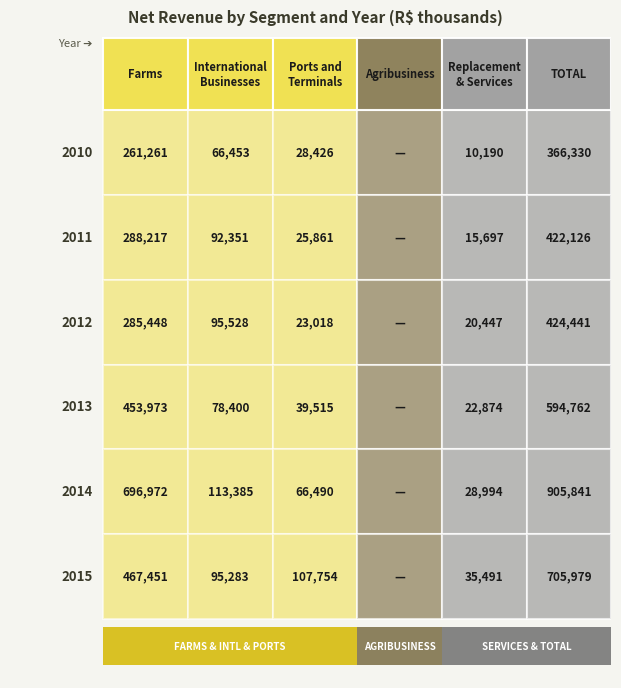

How many values in the Ports and Terminals series are below 39515?

3